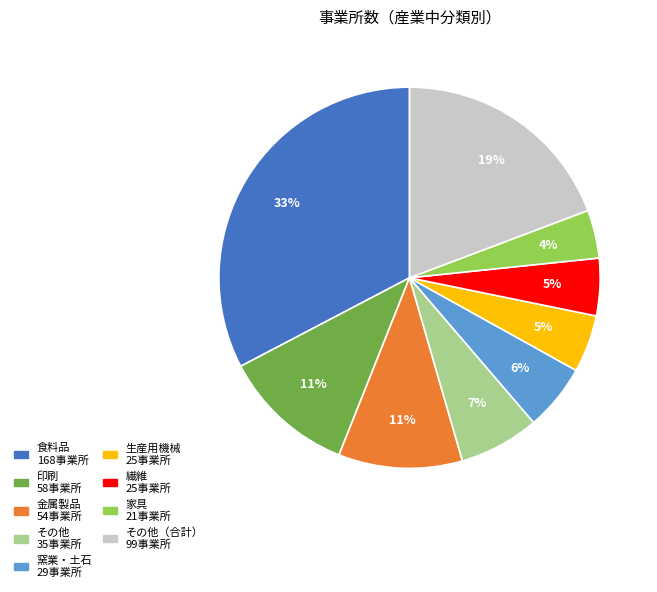

To the nearest percent, what is the difference between the largest and smallest slice percentages?

29%